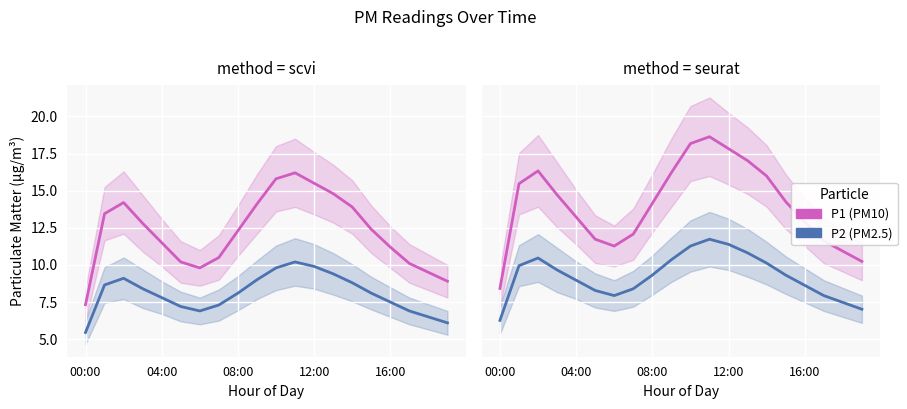

Rank the series by their maximum value, from lowest to highest.

P2 (PM2.5), P1 (PM10)